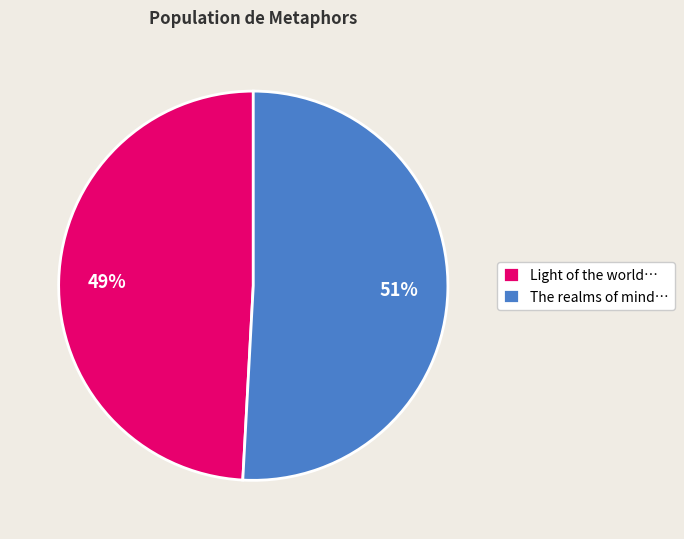

Count the number of slices in the pie.

2